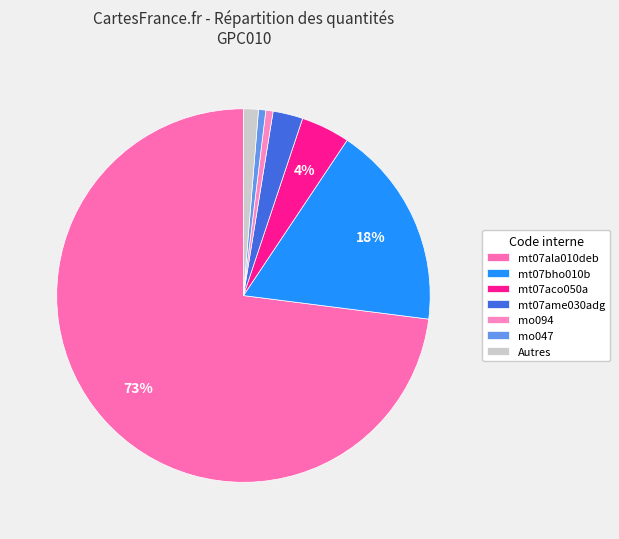

Does any single category account for the majority?

Yes